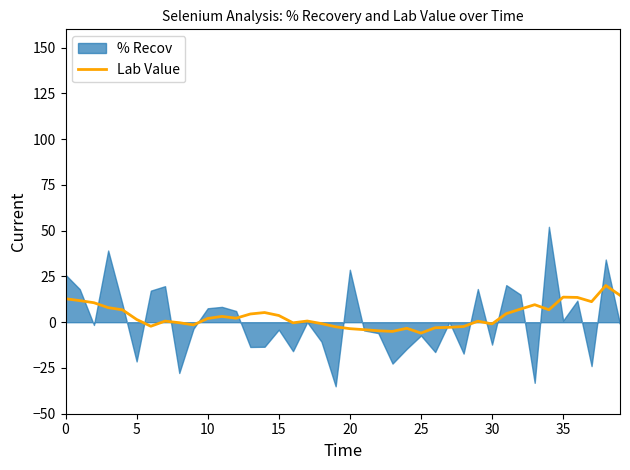

What is the lowest value of the Lab Value series?

-6.0